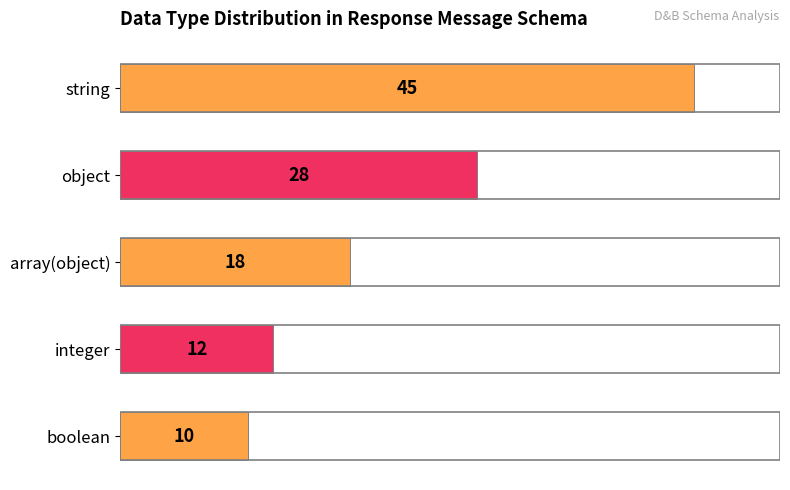

The chart shows a value of 28 at object. True or false?

True